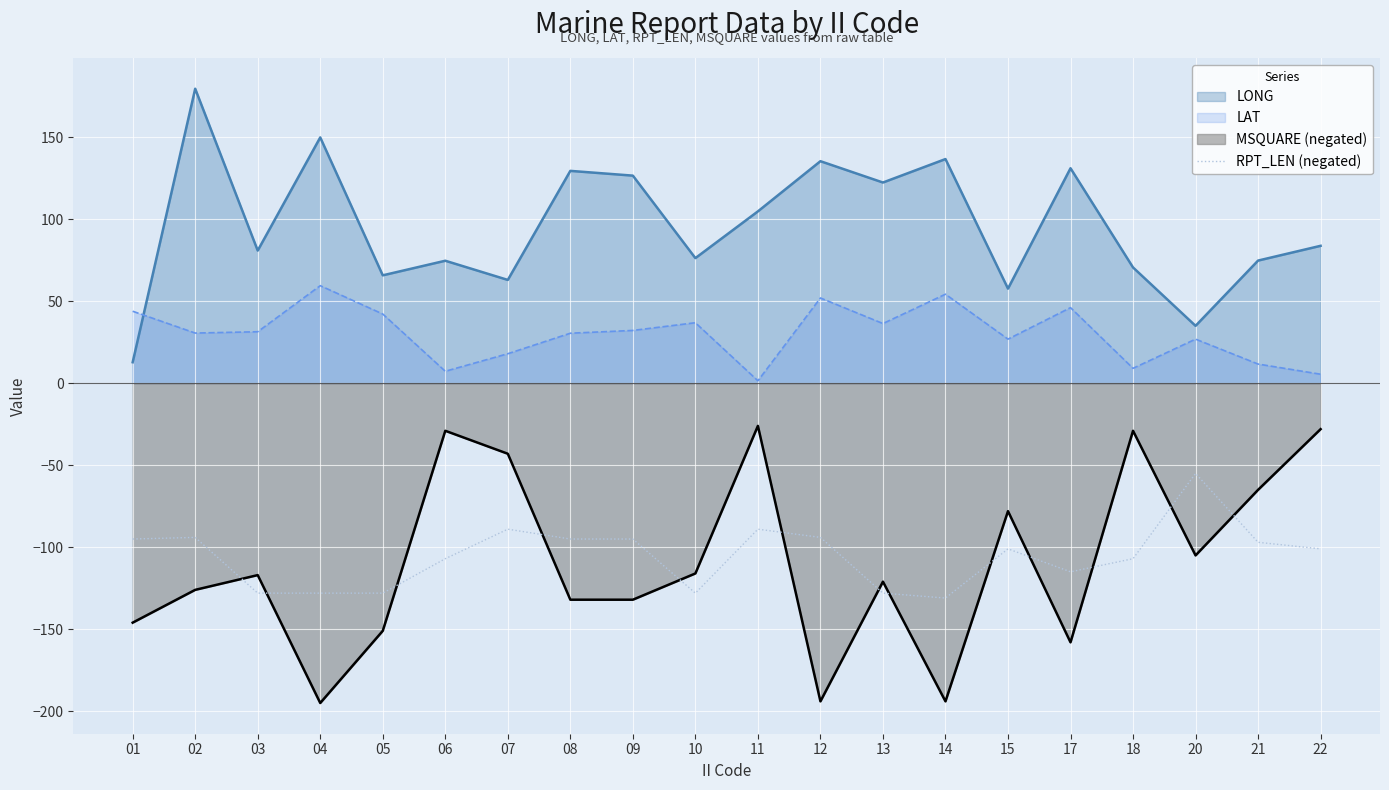

At 14, list the series in order from smallest to largest.

MSQUARE (negated), RPT_LEN (negated), LAT, LONG